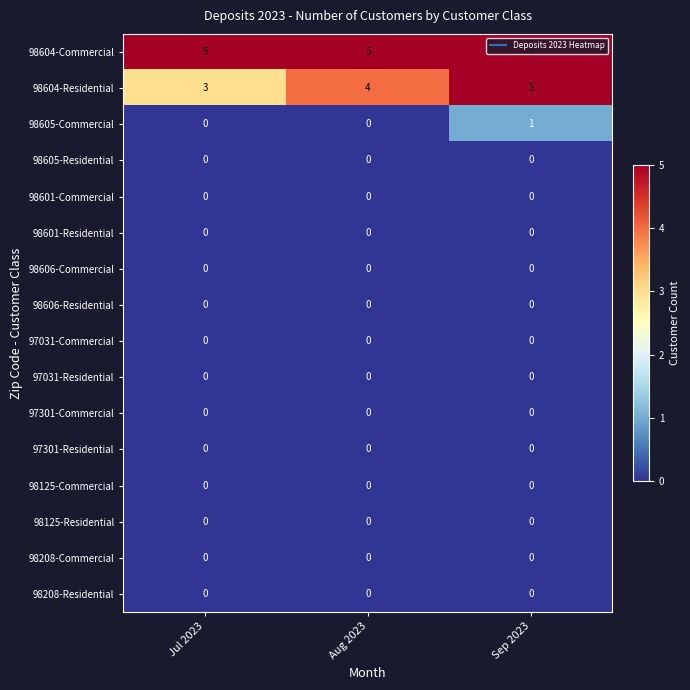

What is the total value across all series at Aug 2023?

9